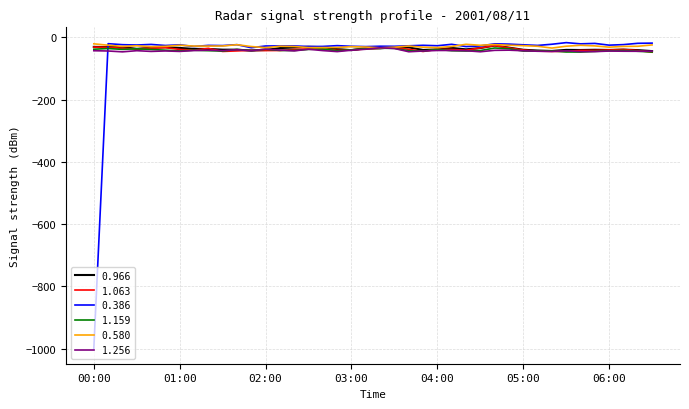

Which series has the largest range (max minus min)?

0.386